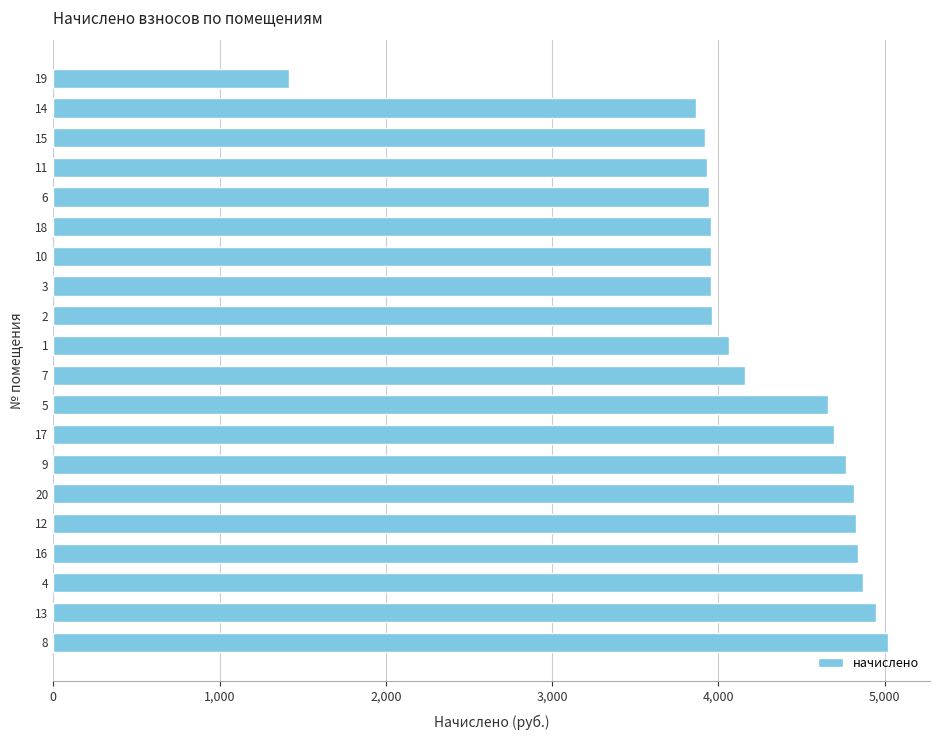

At which label is the value closest to 3220?

14